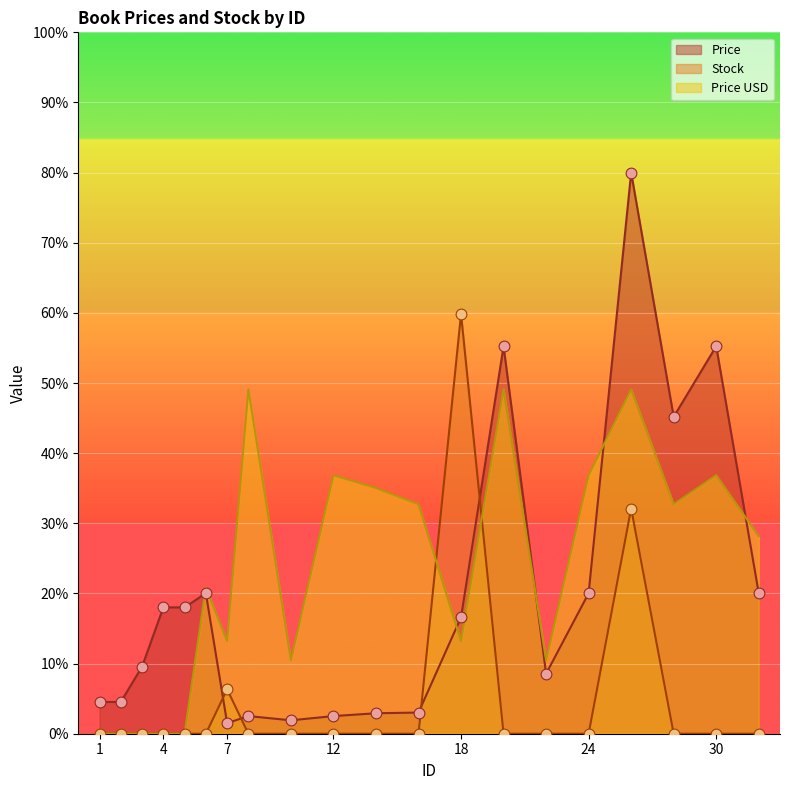

At which category is the sum across all series the highest?

26